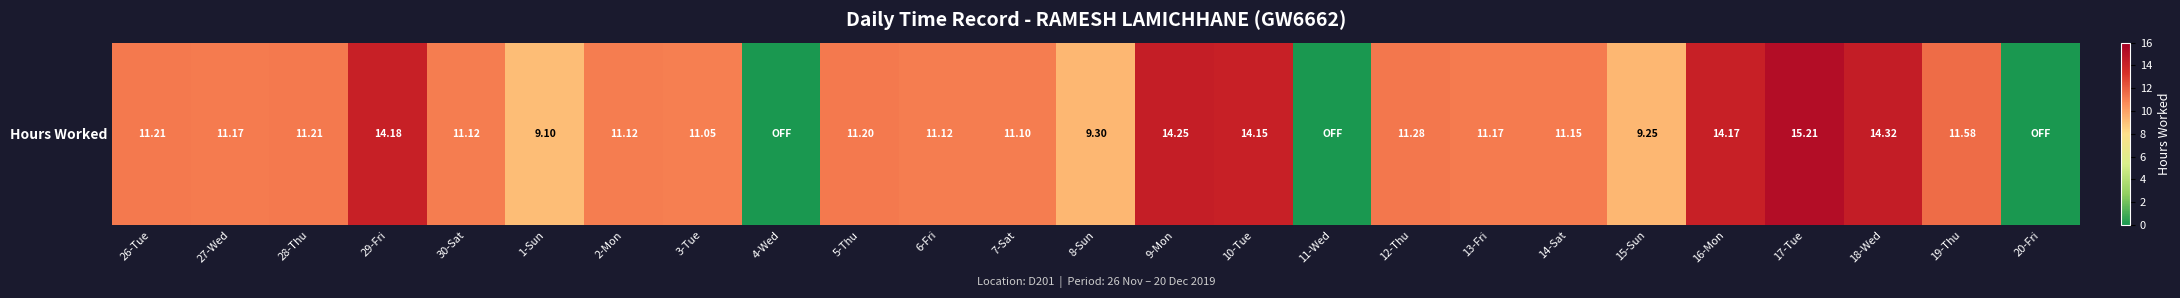

How many positive values are there?

22